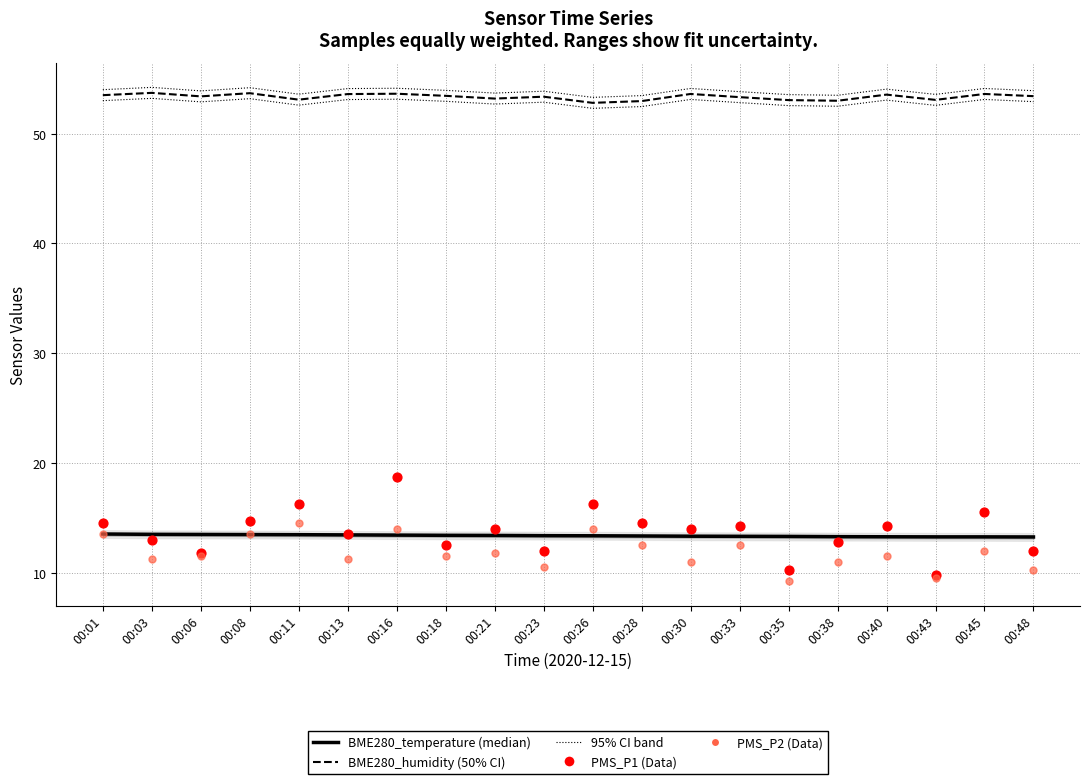

What are all the series names shown in the legend?

BME280_temperature, BME280_humidity, PMS_P1, PMS_P2